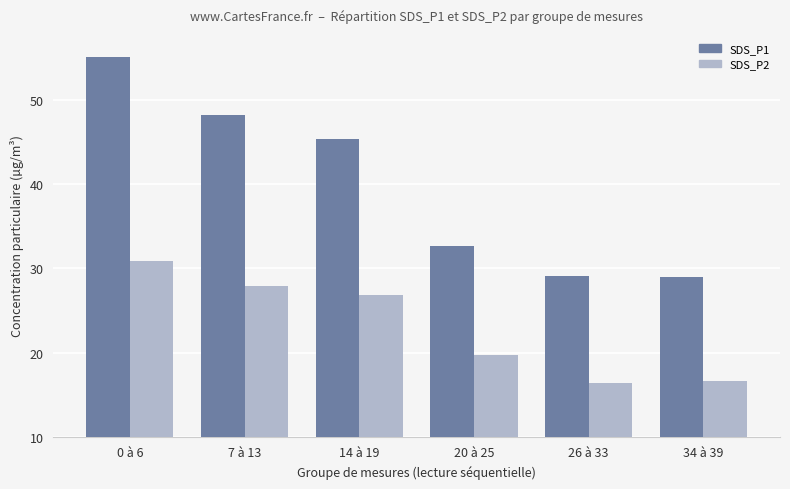

Which series has the largest total across all categories?

SDS_P1